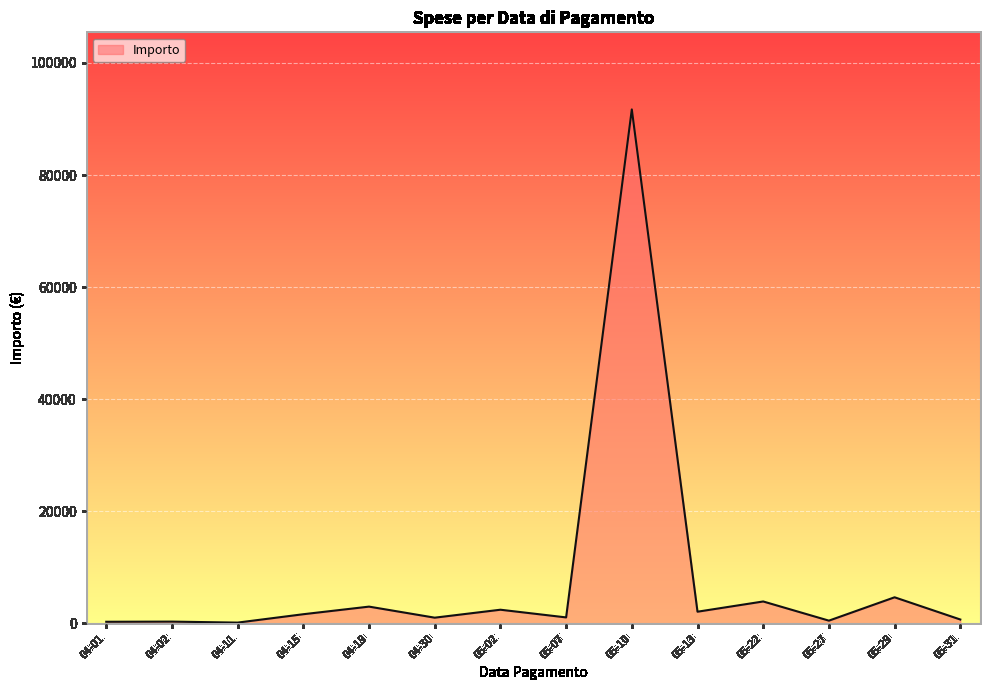

What is the average value?

8107.0